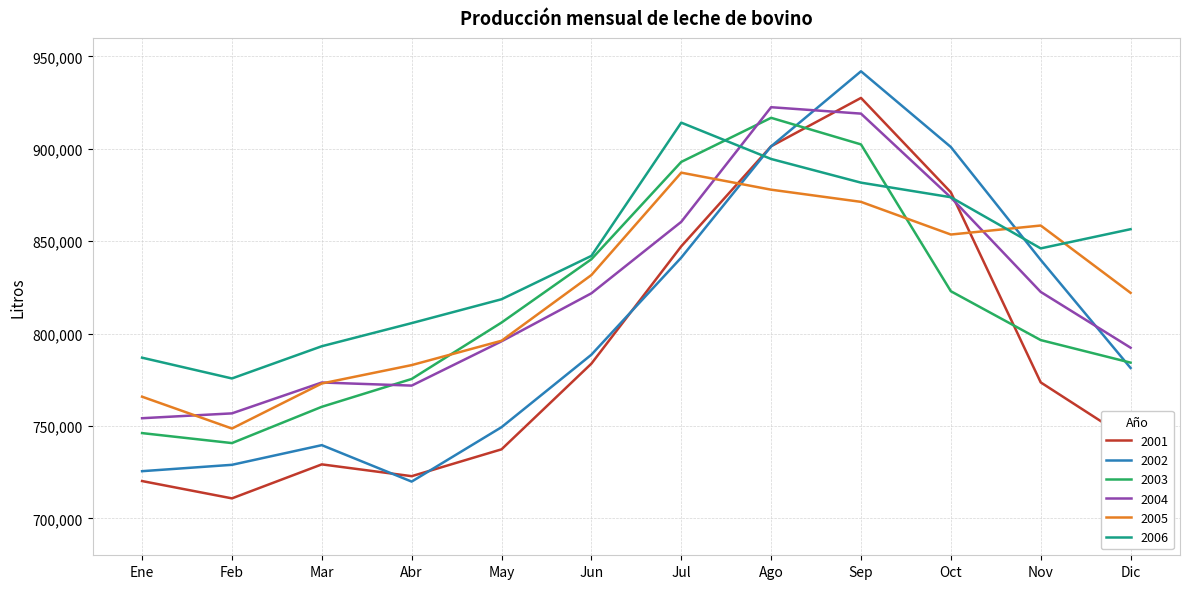

Which series has the largest total across all categories?

2006